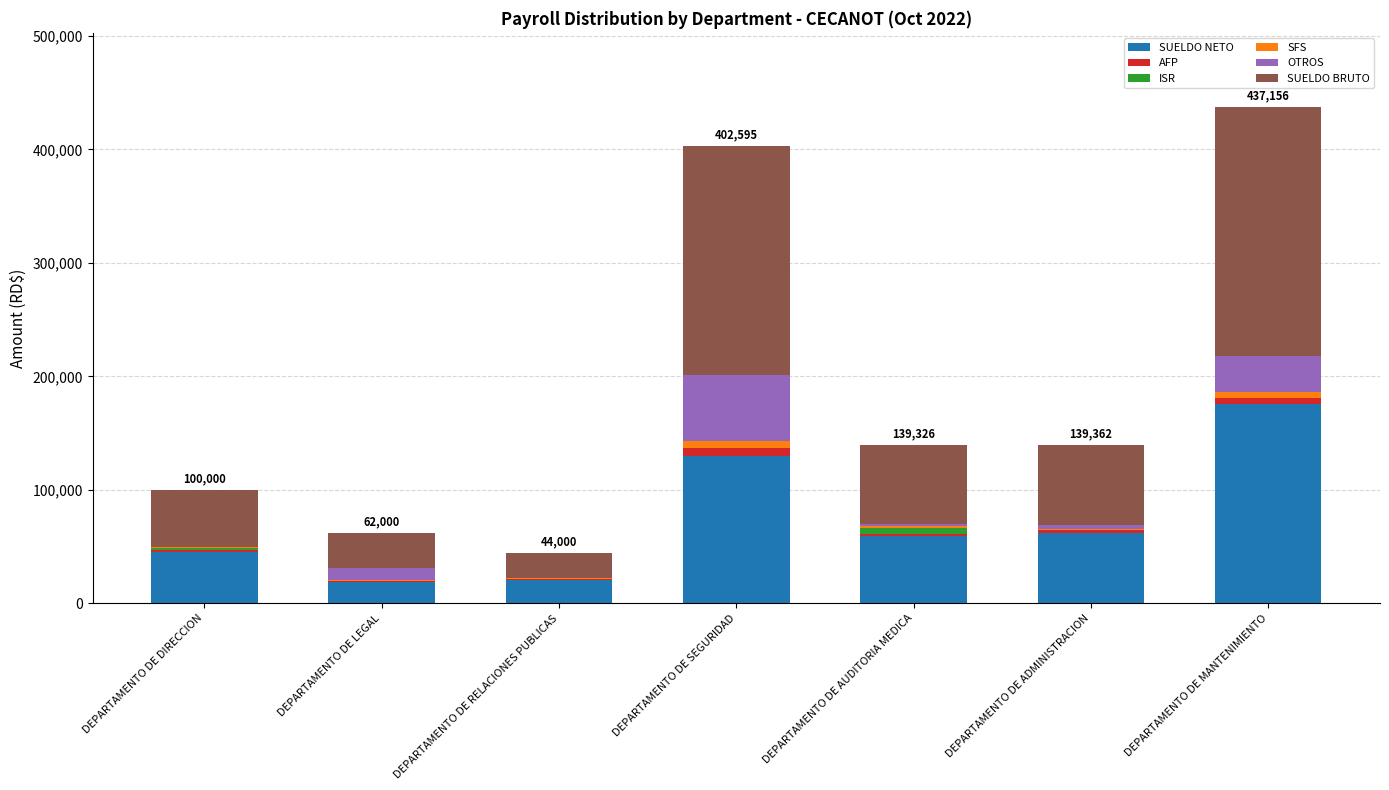

Which category has the highest value in the SUELDO NETO series?

DEPARTAMENTO DE MANTENIMIENTO